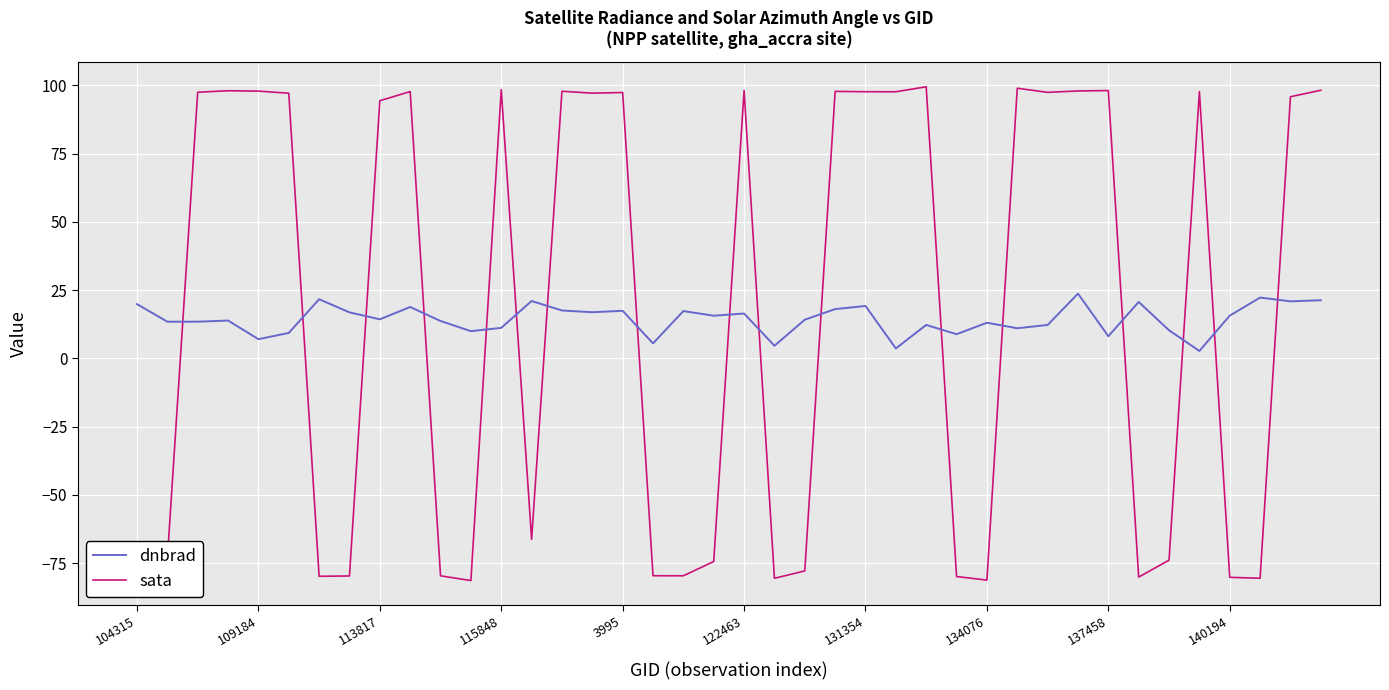

Which series has the widest spread of values?

sata